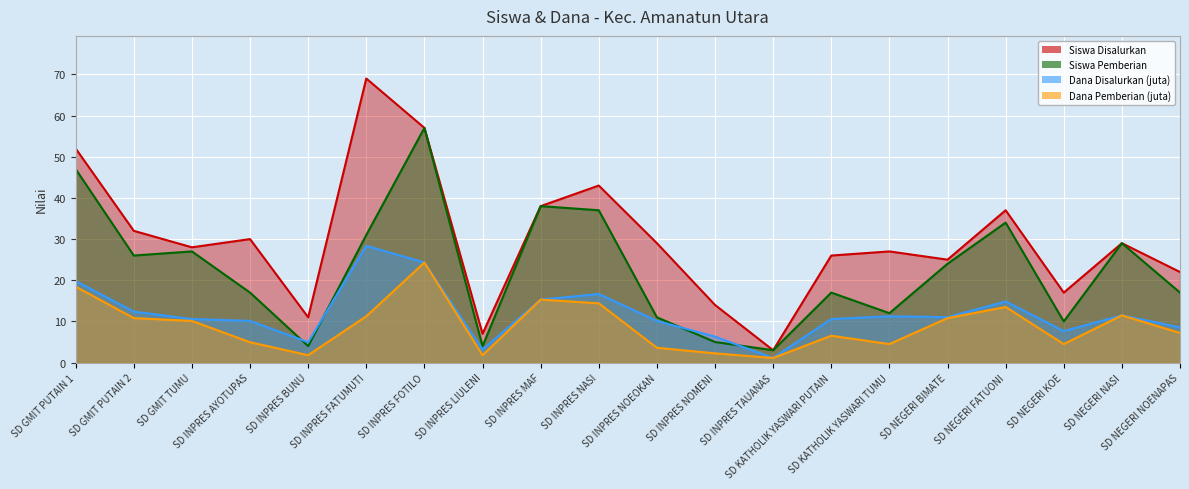

True or false: Dana Pemberian (juta) has a value of 10.1 at SD GMIT TUMU.

True